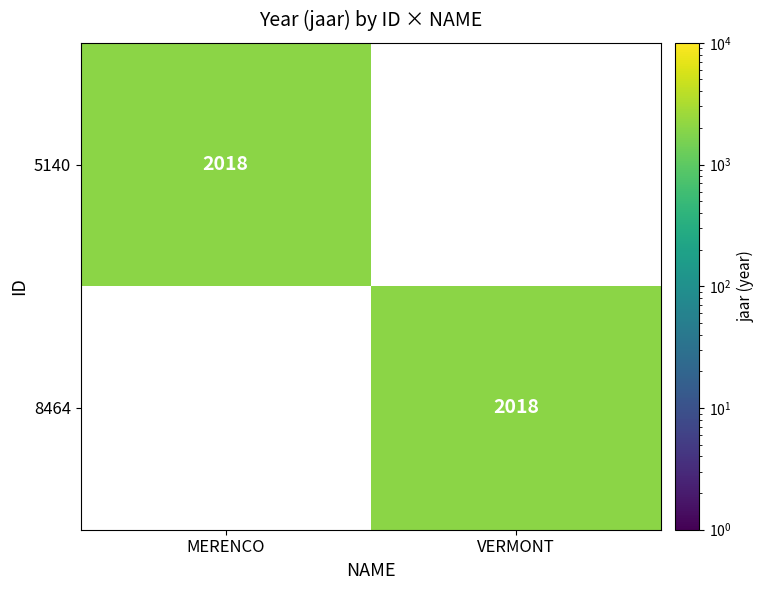

The value of 5140 at MERENCO is 3501. True or false?

False